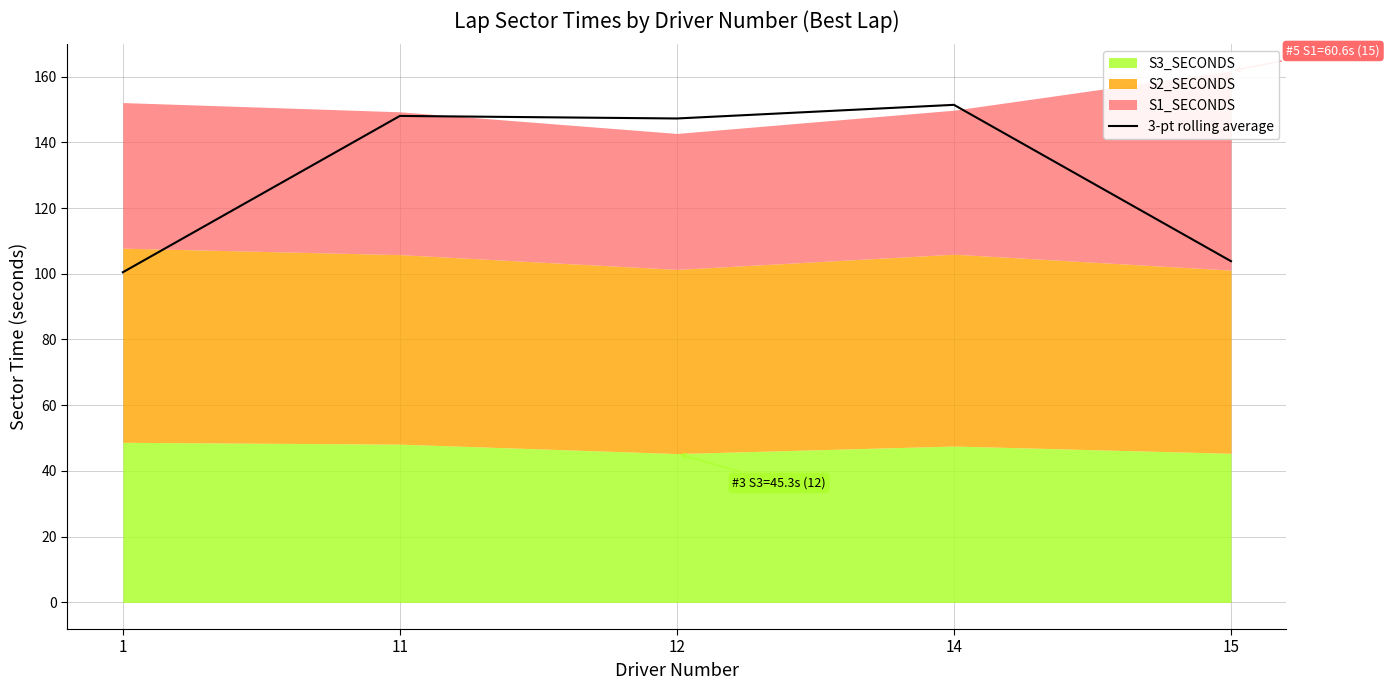

What is the difference between the values at 12 and 14?

4.1